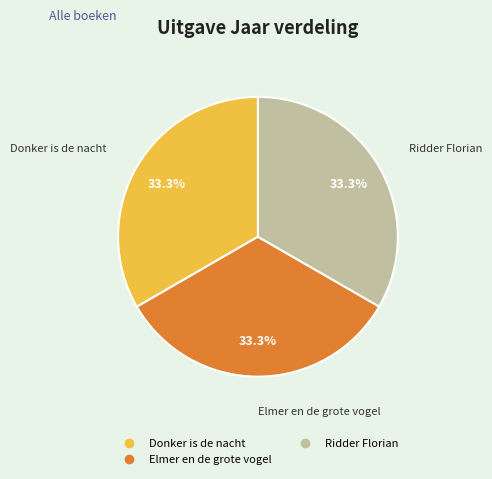

Count the number of slices in the pie.

3